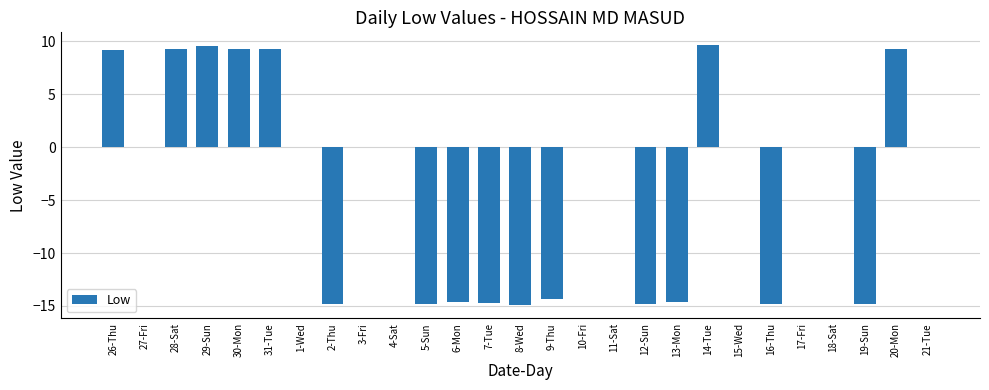

Count the number of data series in this chart.

1